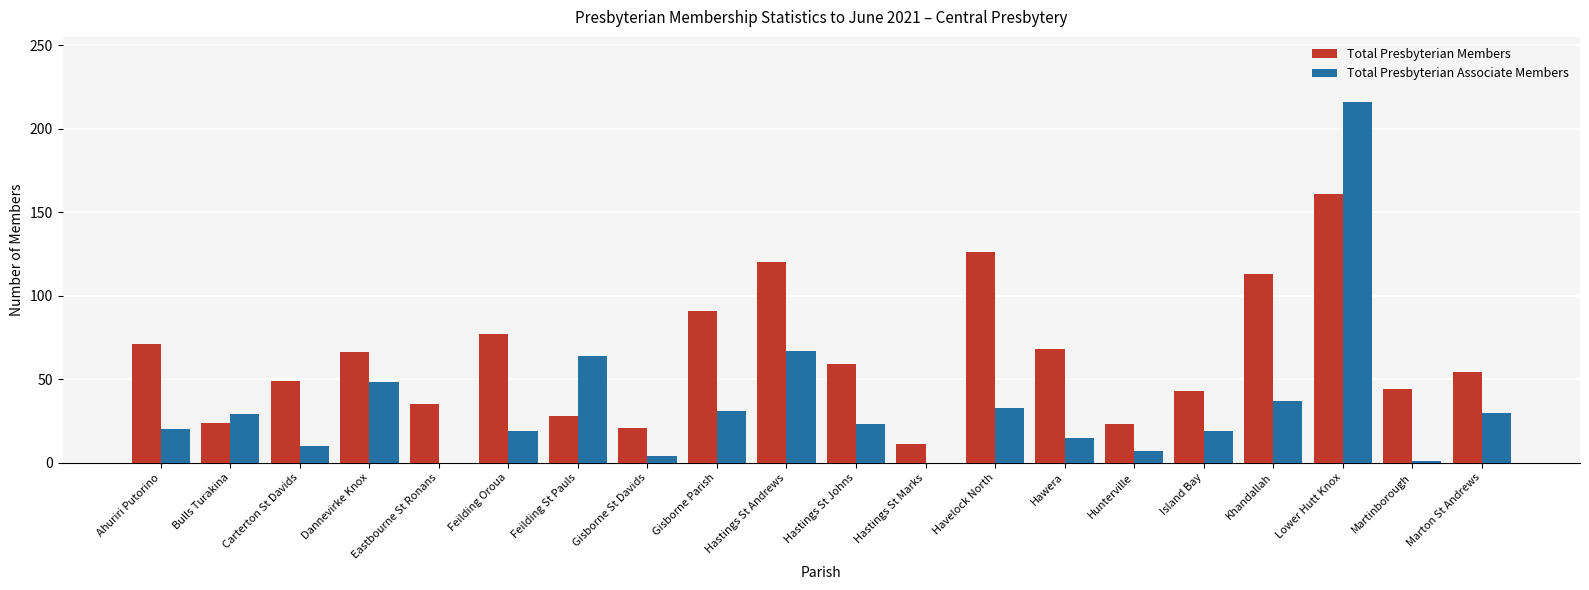

Between Gisborne St Davids and Gisborne Parish, which series saw the biggest shift?

Total Presbyterian Members